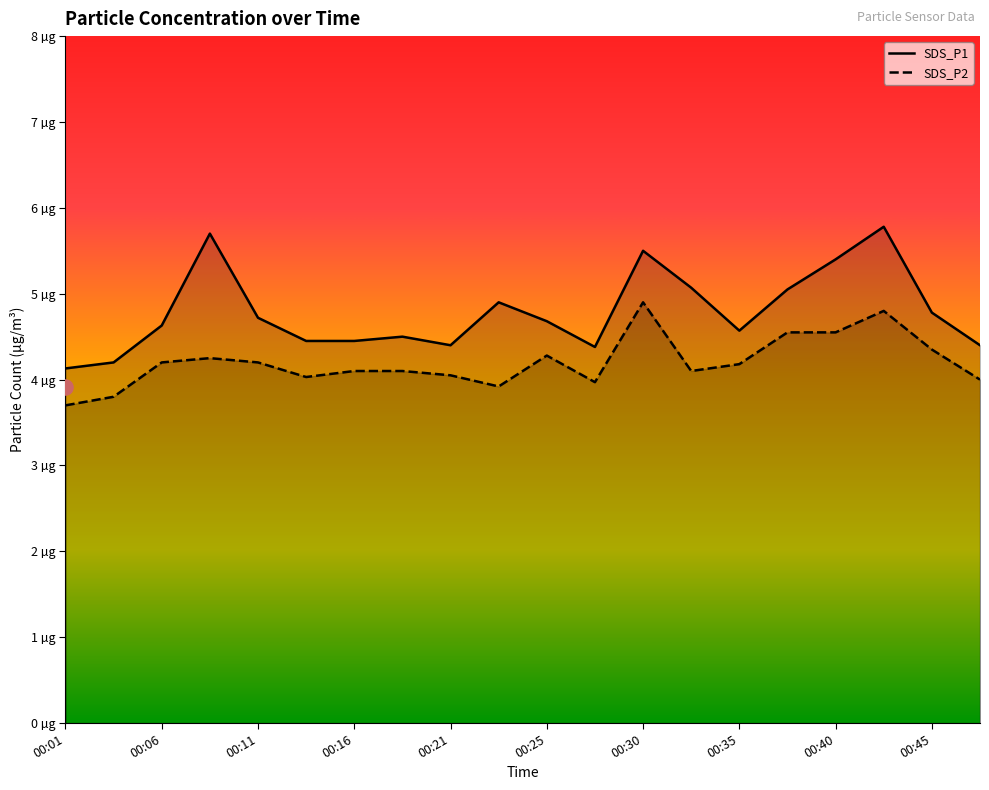

At which category is the sum across all series the highest?

00:43